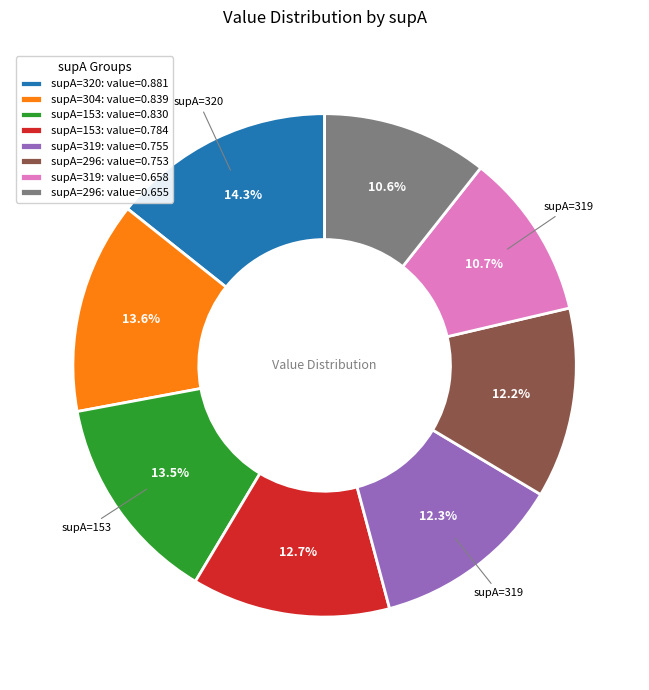

What percentage is NOT represented by supA=319: value=0.755?

87.7%